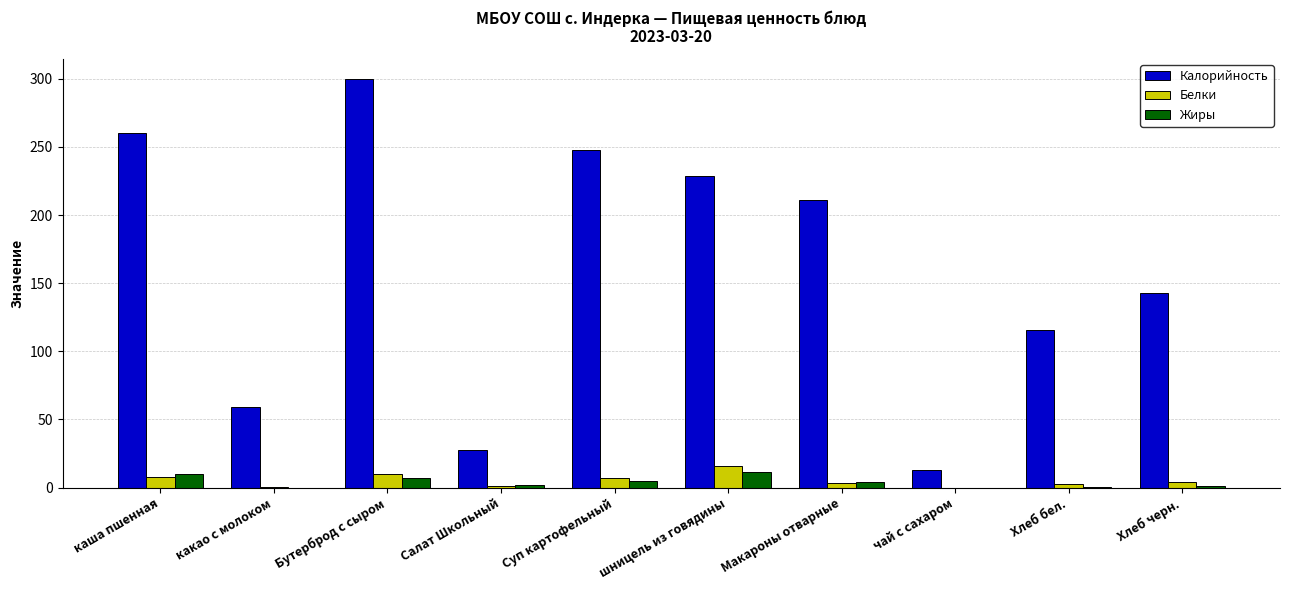

The Жиры series shows 2.0 at Салат Школьный. True or false?

True